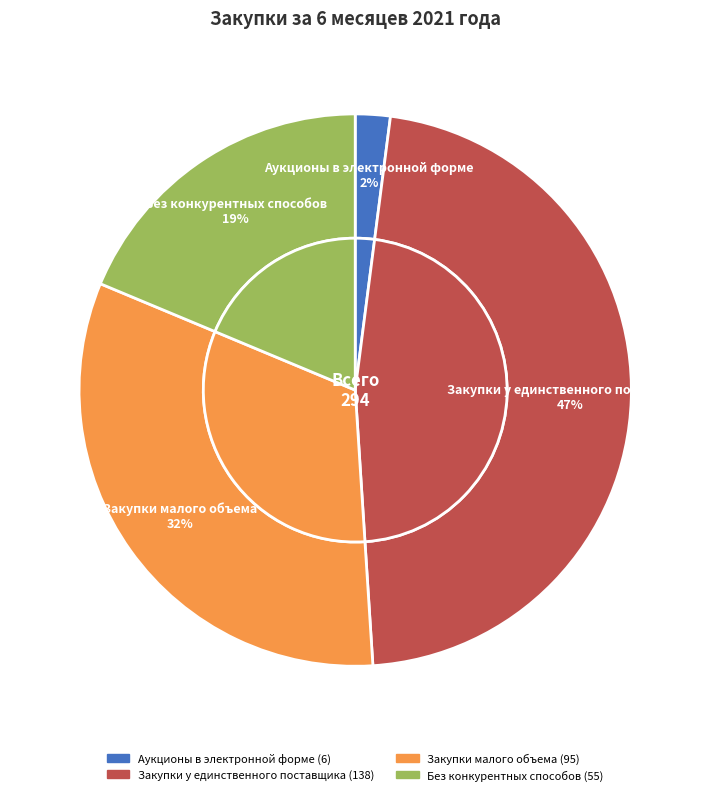

Is Без конкурентных способов the majority of the pie?

No